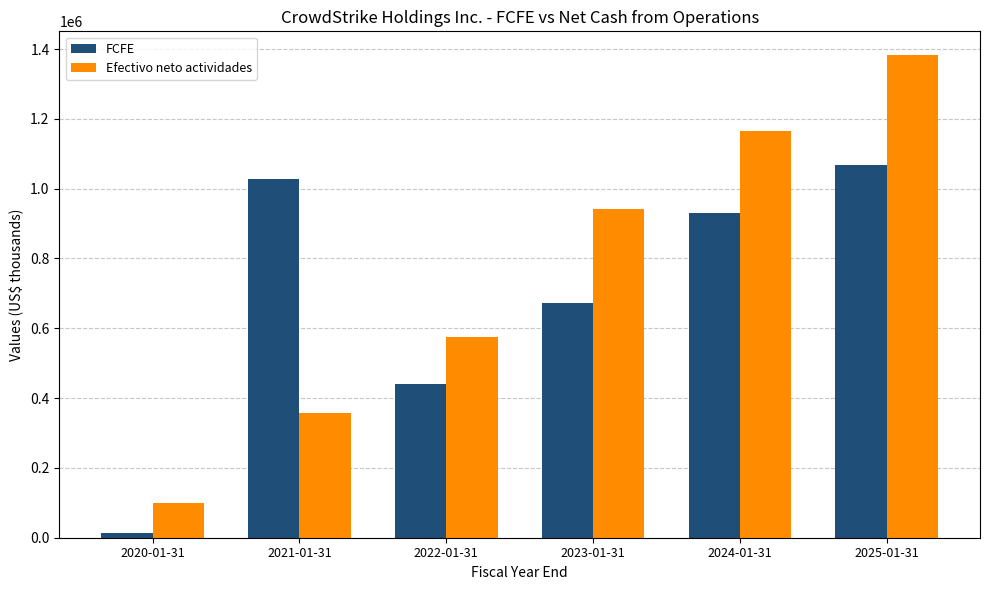

The value of Efectivo neto actividades at 2025-01-31 is 796155. True or false?

False